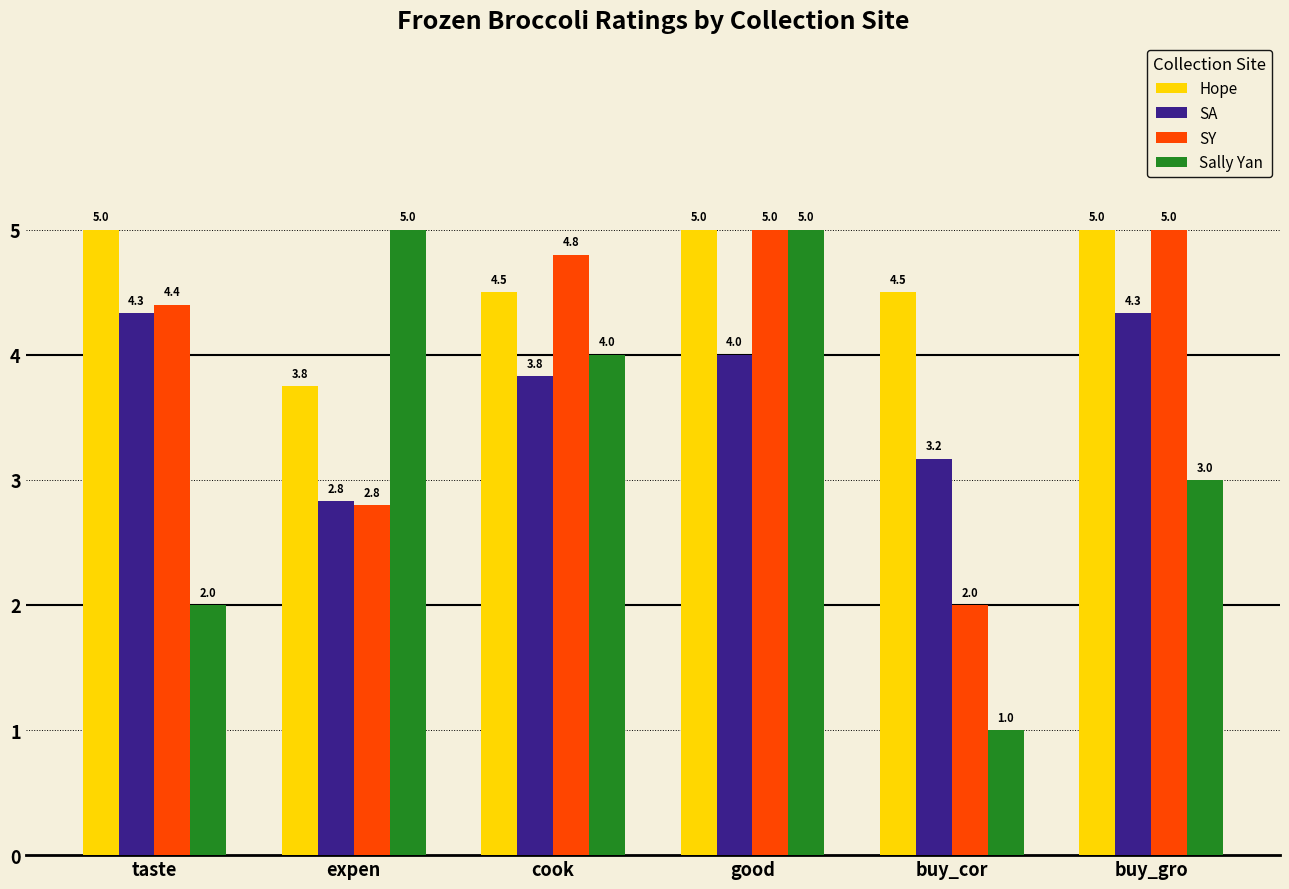

Count the Sally Yan values in the range 2 to 5.

5